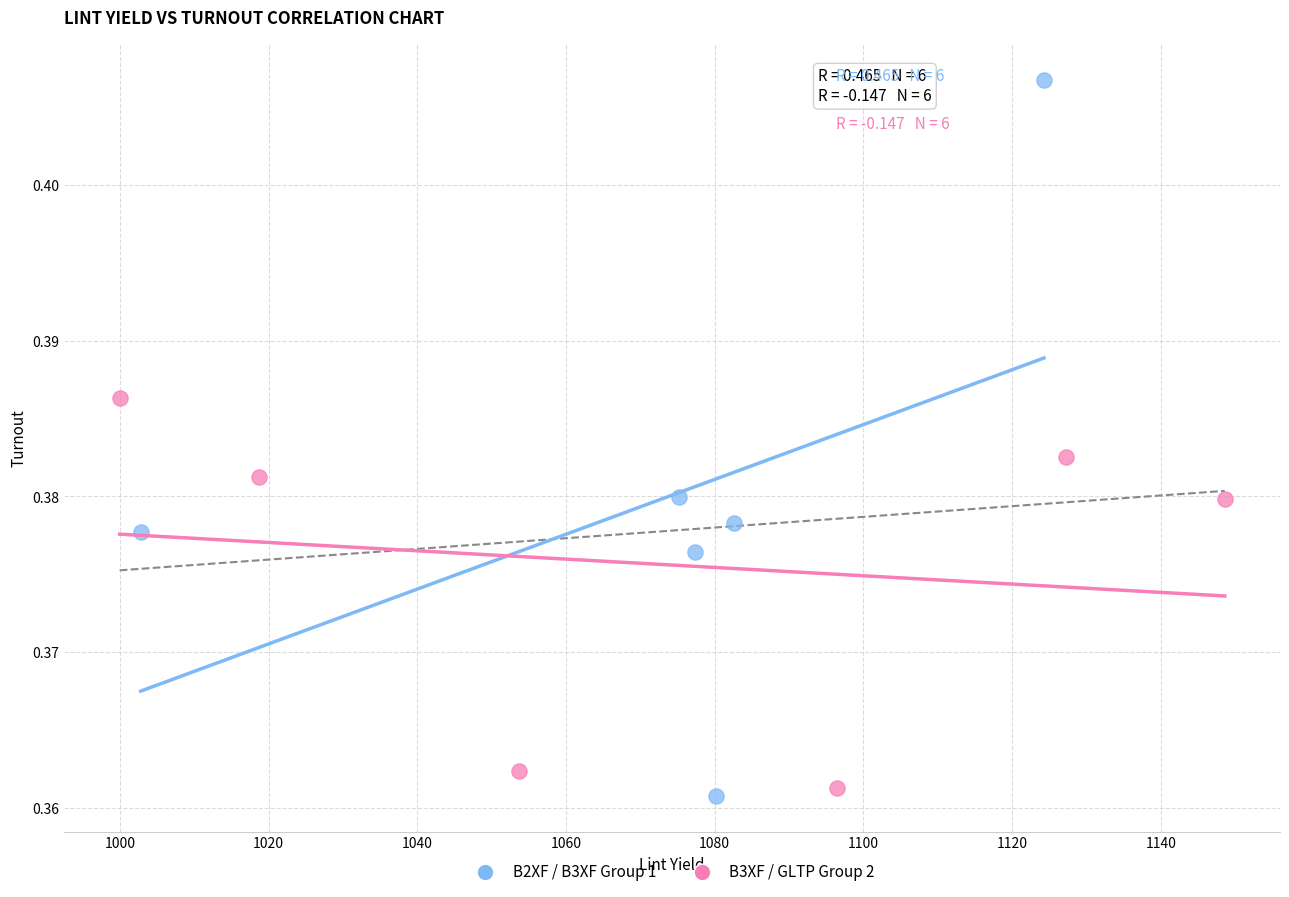

Which series has the largest Y range (max minus min)?

B2XF / B3XF Group 1